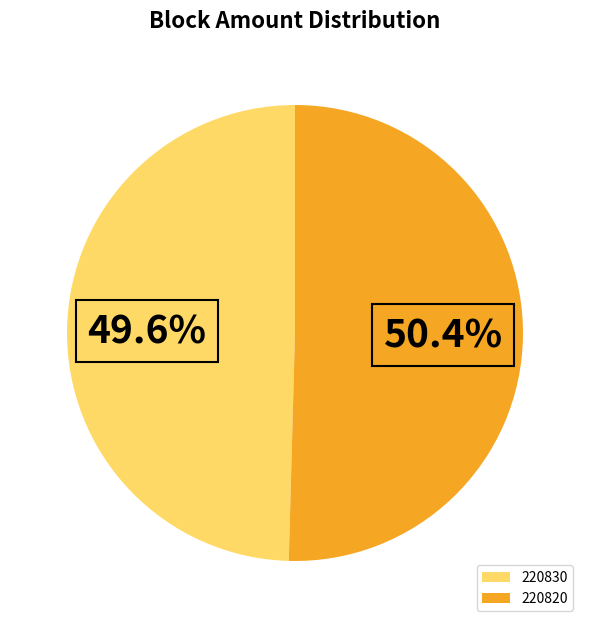

Rank the categories by value from highest to lowest.

220820, 220830